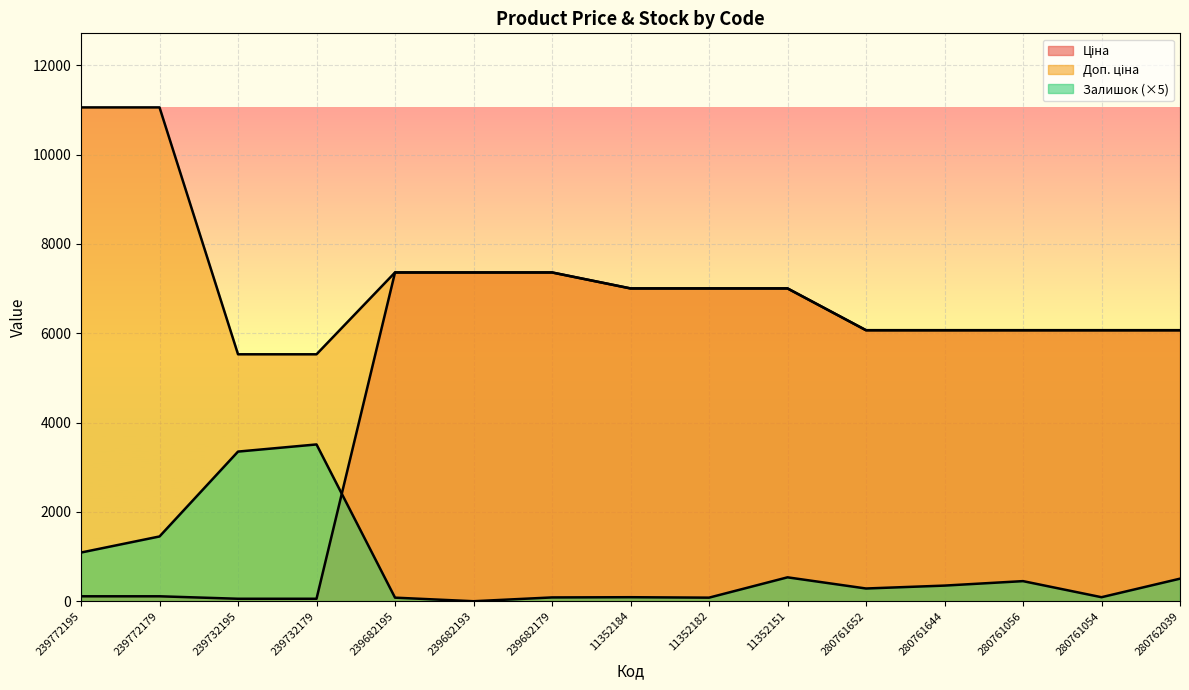

At which category does the chart reach its peak across all series?

239772195